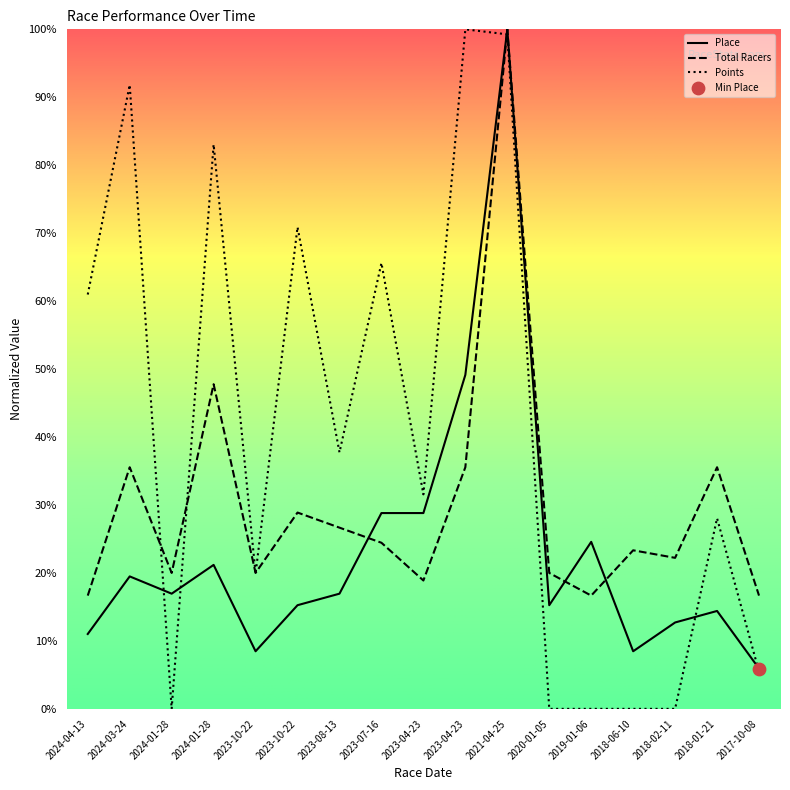

Which series has the largest Y range (max minus min)?

Place